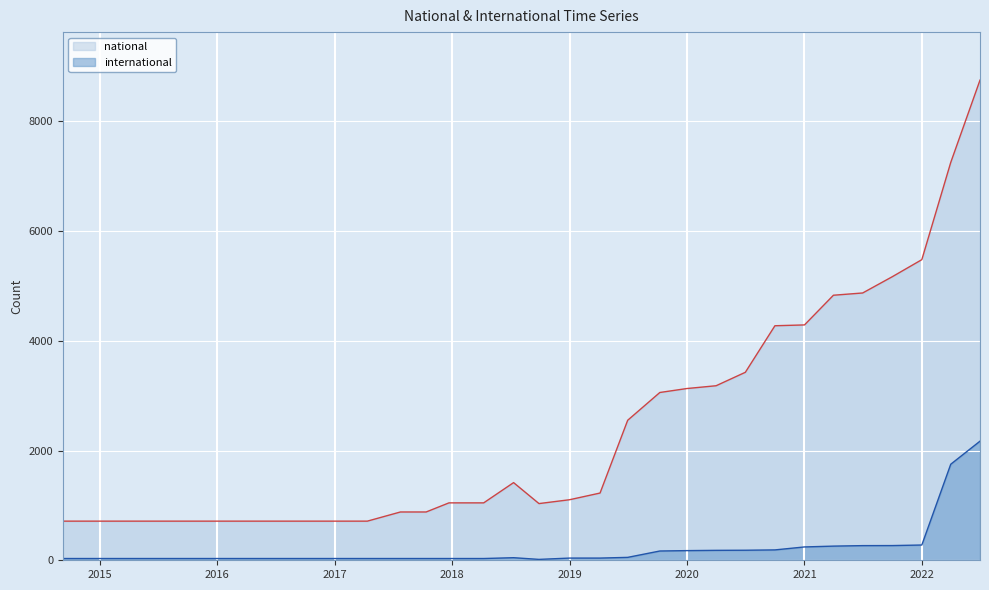

At which category does national reach its first local peak?

2018-07-11